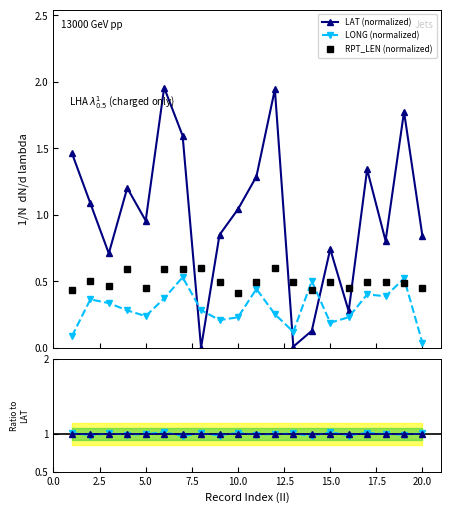

In LAT (normalized), how many points are higher than both neighbors (excluding endpoints)?

6